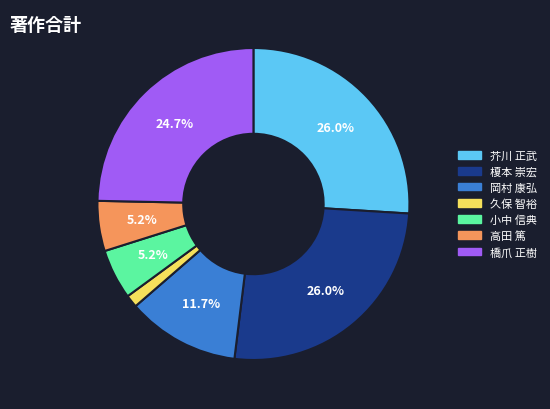

Does any single category account for the majority?

No